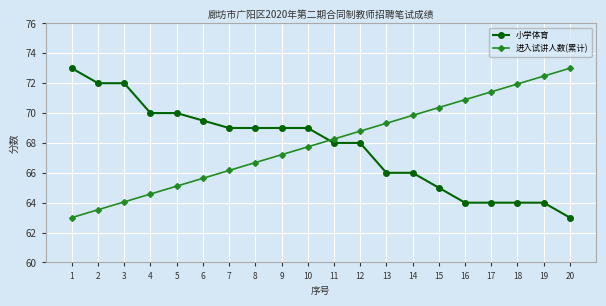

What is the difference between the highest and lowest values at 14?

3.8